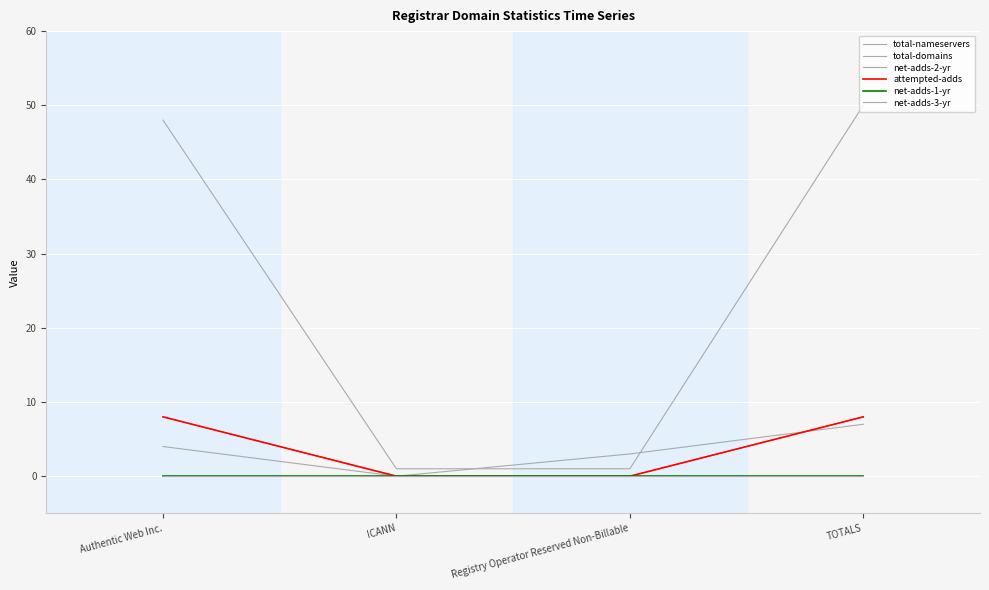

Reading left to right, what are all the values shown in this chart?

total-nameservers: Authentic Web Inc.=4	ICANN=0	Registry Operator Reserved Non-Billable=3	TOTALS=7
total-domains: Authentic Web Inc.=48	ICANN=1	Registry Operator Reserved Non-Billable=1	TOTALS=50
net-adds-2-yr: Authentic Web Inc.=8	ICANN=0	Registry Operator Reserved Non-Billable=0	TOTALS=8
attempted-adds: Authentic Web Inc.=8	ICANN=0	Registry Operator Reserved Non-Billable=0	TOTALS=8
net-adds-1-yr: Authentic Web Inc.=0	ICANN=0	Registry Operator Reserved Non-Billable=0	TOTALS=0
net-adds-3-yr: Authentic Web Inc.=0	ICANN=0	Registry Operator Reserved Non-Billable=0	TOTALS=0